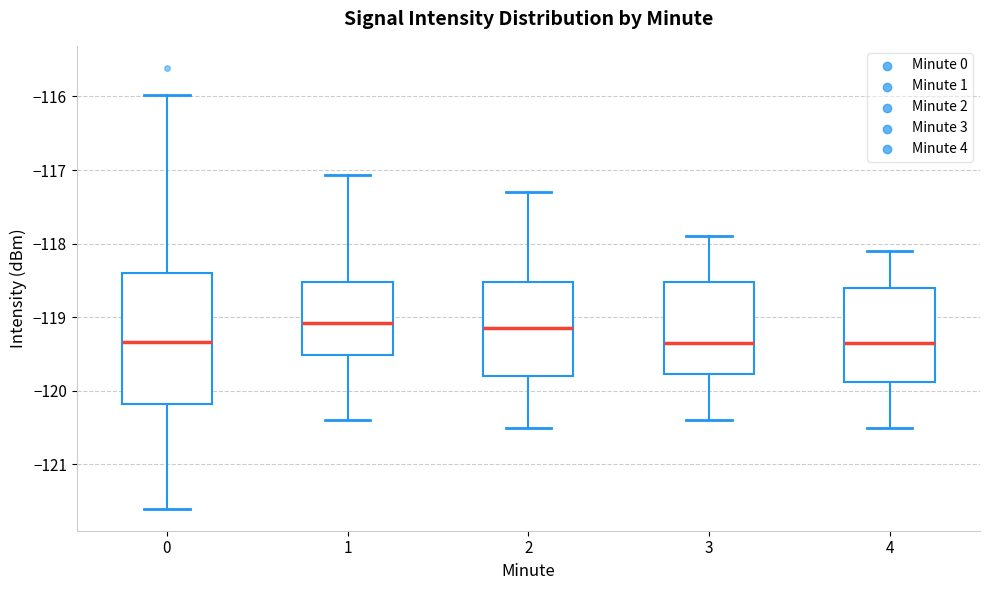

Where is the upper edge of the box at x = 1 on the y-axis? The values are not printed on the chart, so give them approximately, as read against the axis.

-118.5